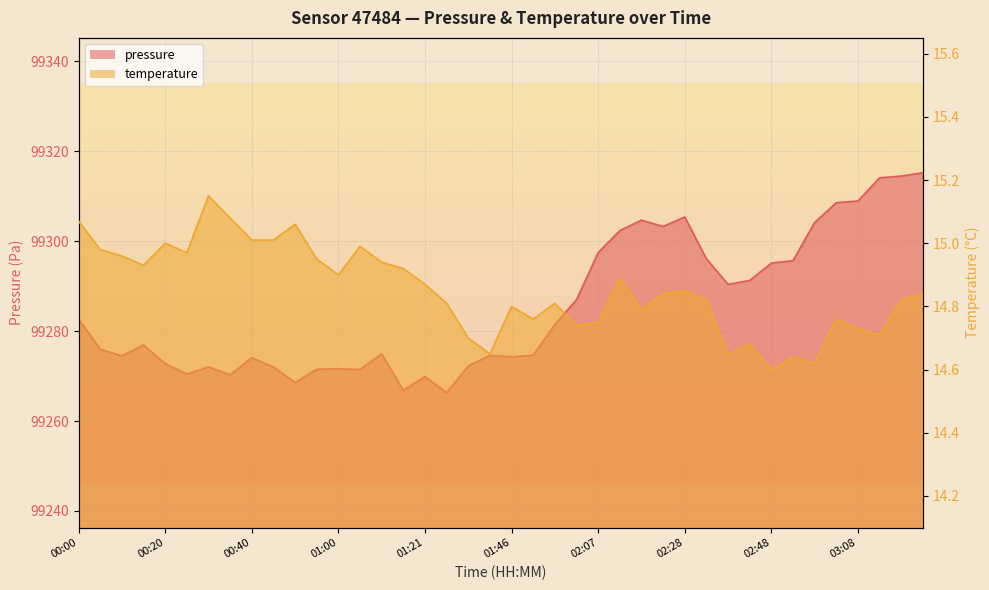

Does the chart display data point markers on the line(s)?

No